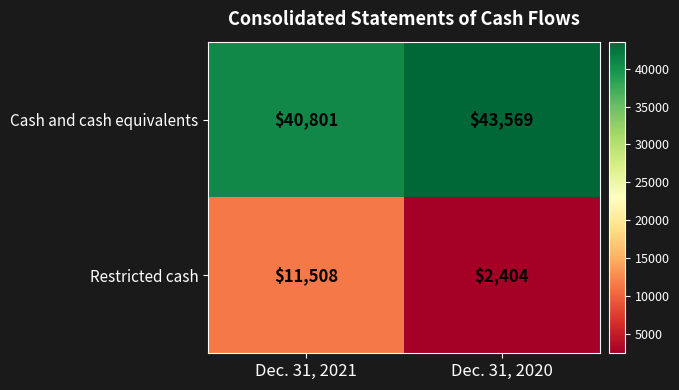

The value of Restricted cash at Dec. 31, 2020 is 2404. True or false?

True